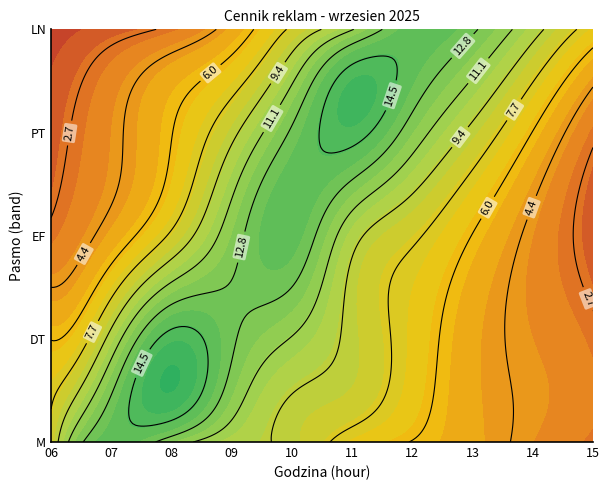

Reading right to left, what are all the values shown in this chart?

M: 3	4	5	6	7	9	10	12	14	8
DT: 3	4	5	7	9	11	13	15	10	6
EF: 2	4	6	8	10	14	12	8	5	3
PT: 3	6	9	12	15	13	9	6	4	2
LN: 7	10	13	14	11	8	5	3	2	1